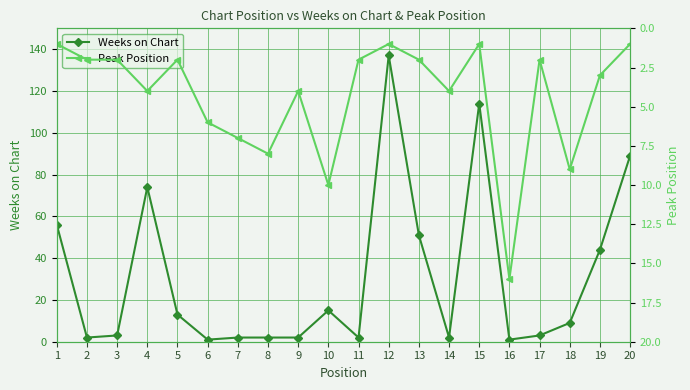

List the series in order of their overall mean, lowest first.

Peak Position, Weeks on Chart